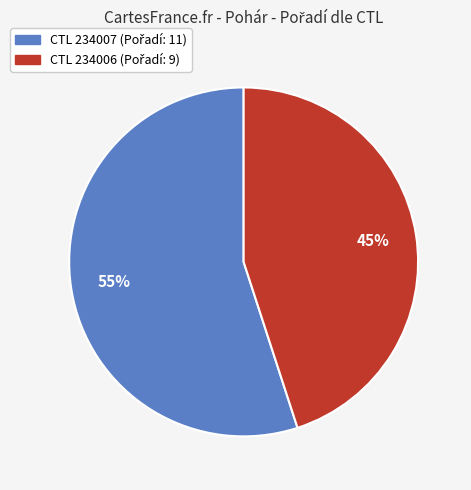

To the nearest percent, what is the average slice percentage?

50%